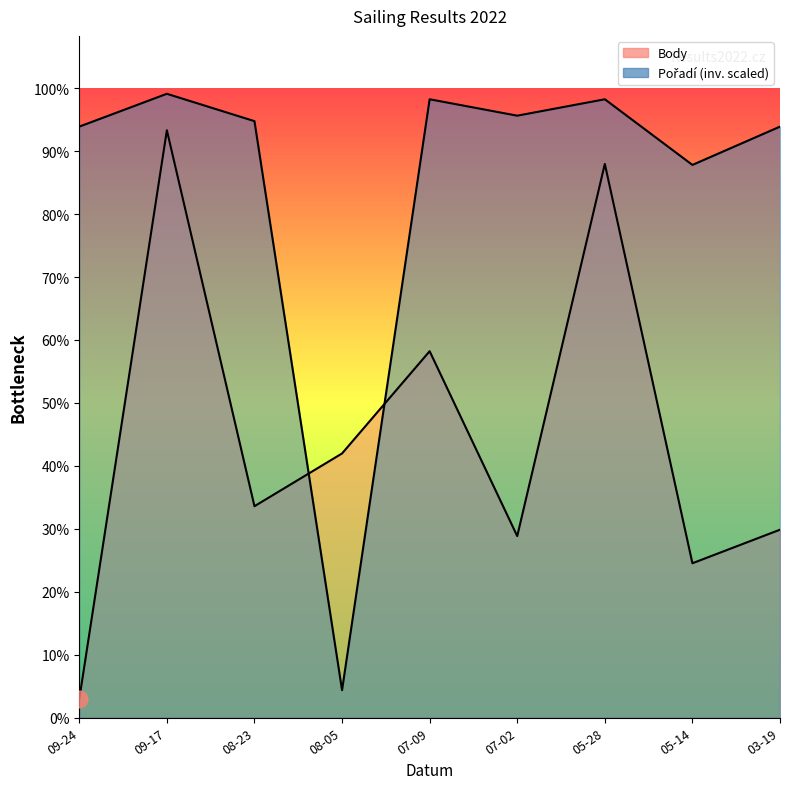

What is the average value of the Pořadí series?

5107.2